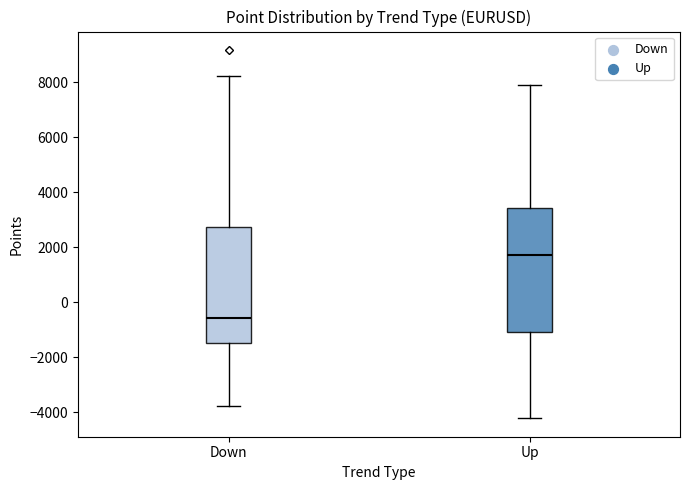

Which box is the tallest, from its lower edge to its upper edge?

Up